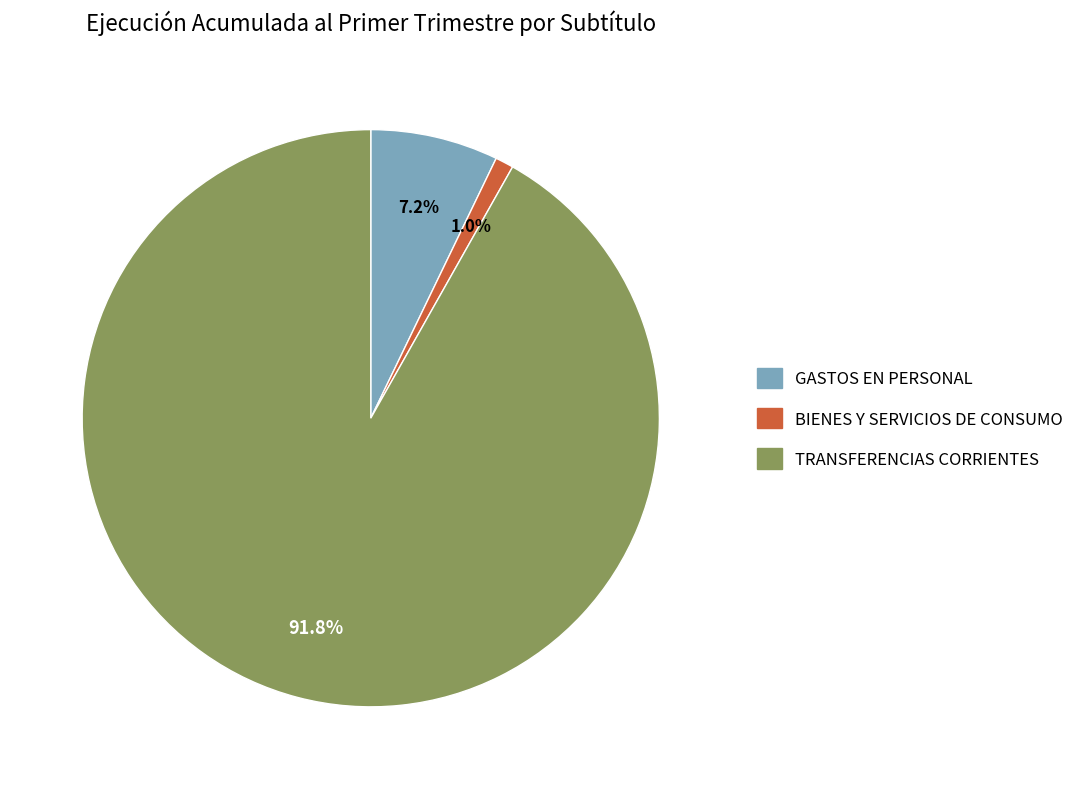

Which category accounts for the majority?

TRANSFERENCIAS CORRIENTES